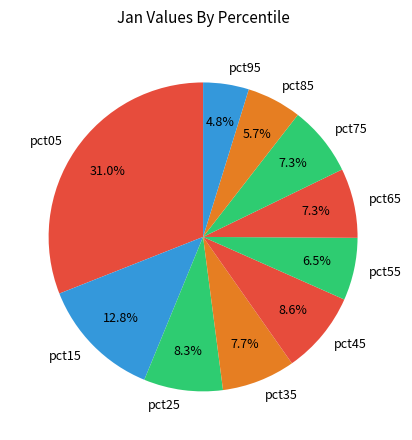

Is there a majority slice in this chart?

No